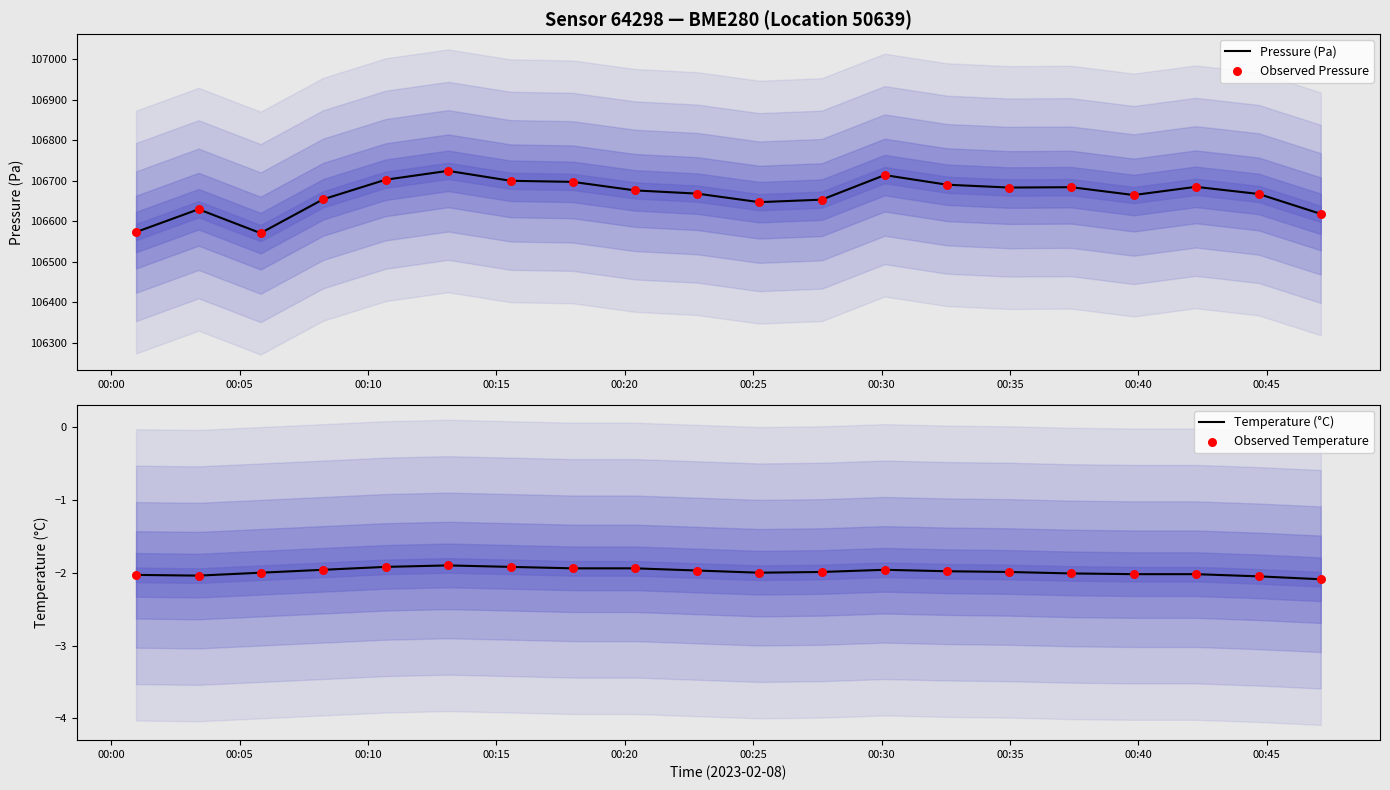

What are all the series names shown in the legend?

Pressure (Pa), Observed Pressure, Temperature (°C), Observed Temperature